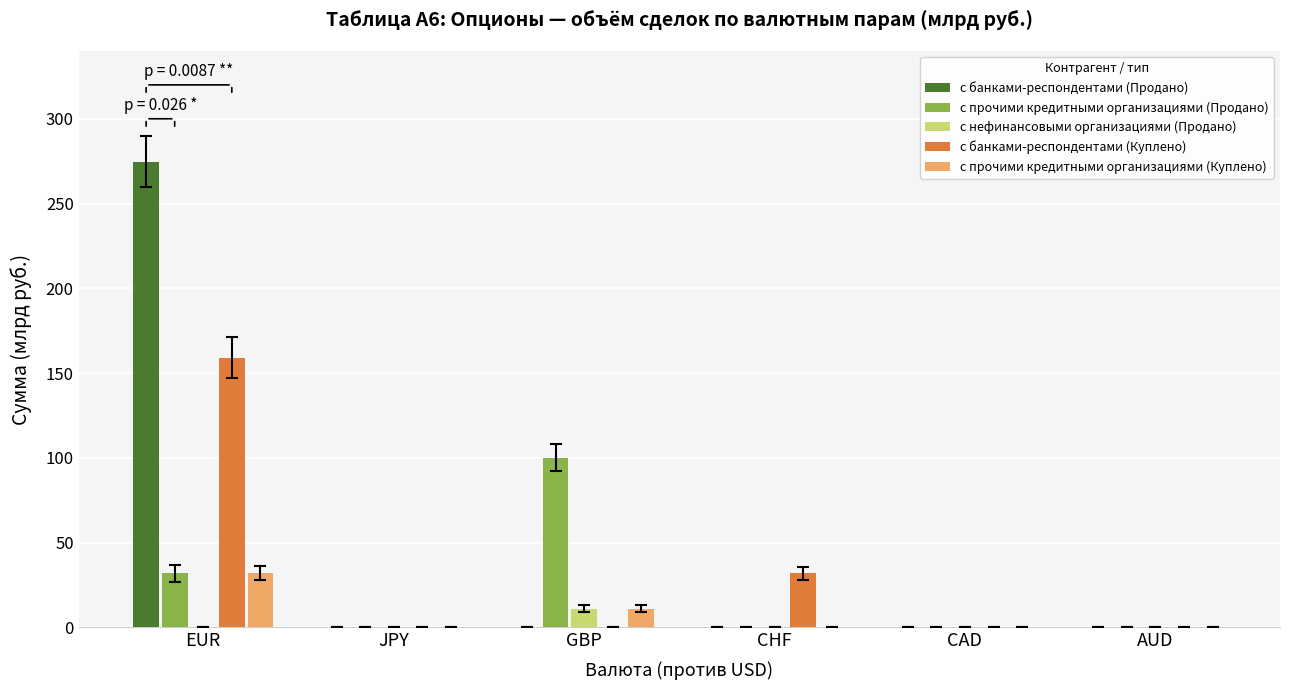

What is the sum of the с банками-респондентами (Продано) values at CAD and EUR?

274.7